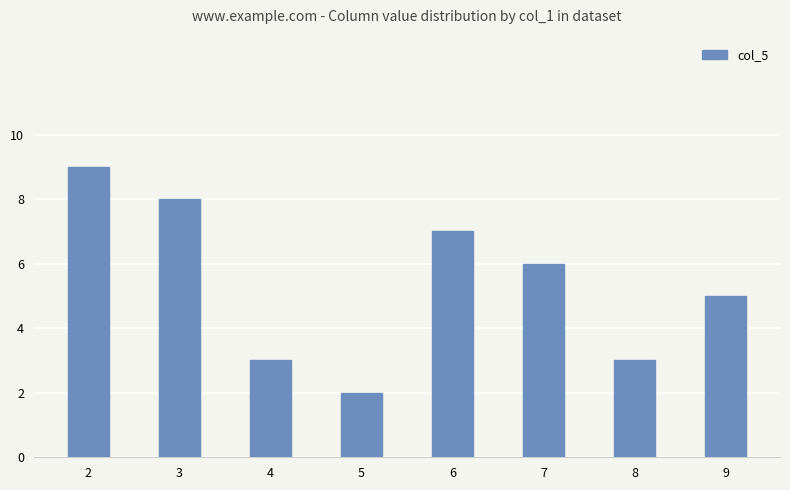

Read the value at 8.

3